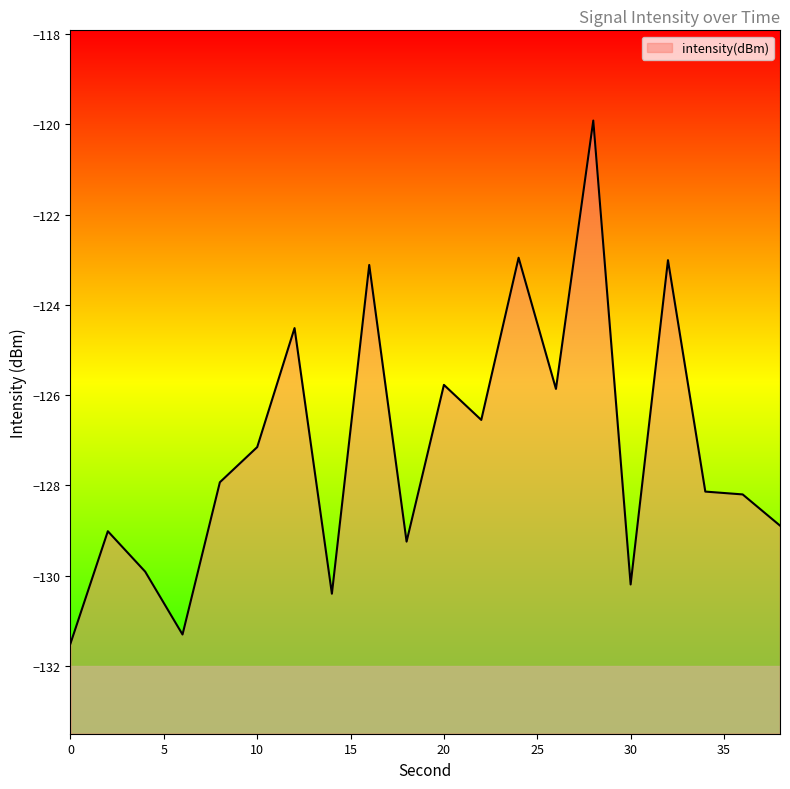

Reading left to right, what are all the values shown in this chart?

0=-131.5	2=-129.0	4=-129.9	6=-131.3	8=-127.9	10=-127.2	12=-124.5	14=-130.4	16=-123.1	18=-129.2	20=-125.8	22=-126.6	24=-123.0	26=-125.9	28=-119.9	30=-130.2	32=-123.0	34=-128.1	36=-128.2	38=-128.9